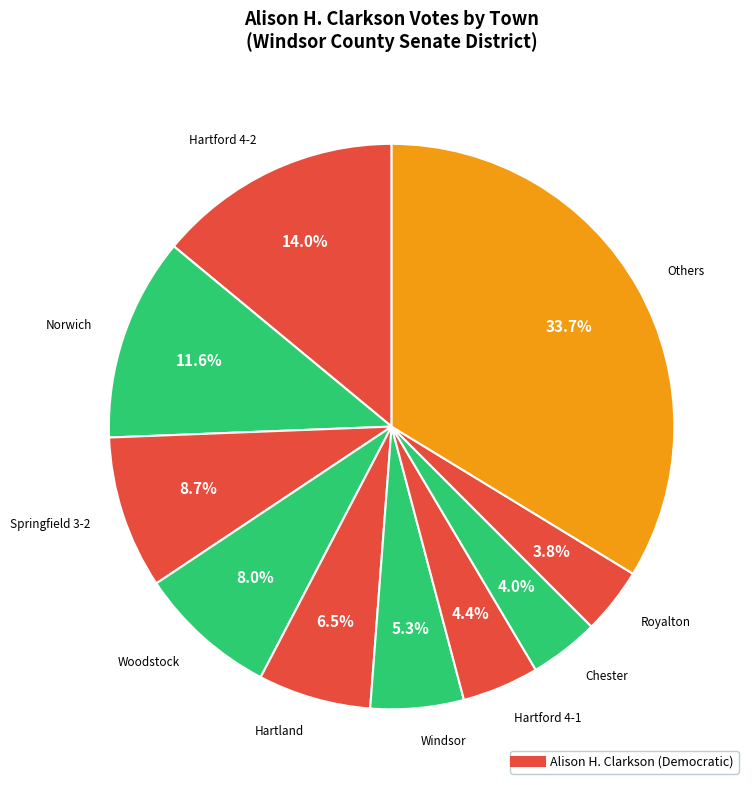

How many segments does this pie chart have?

10